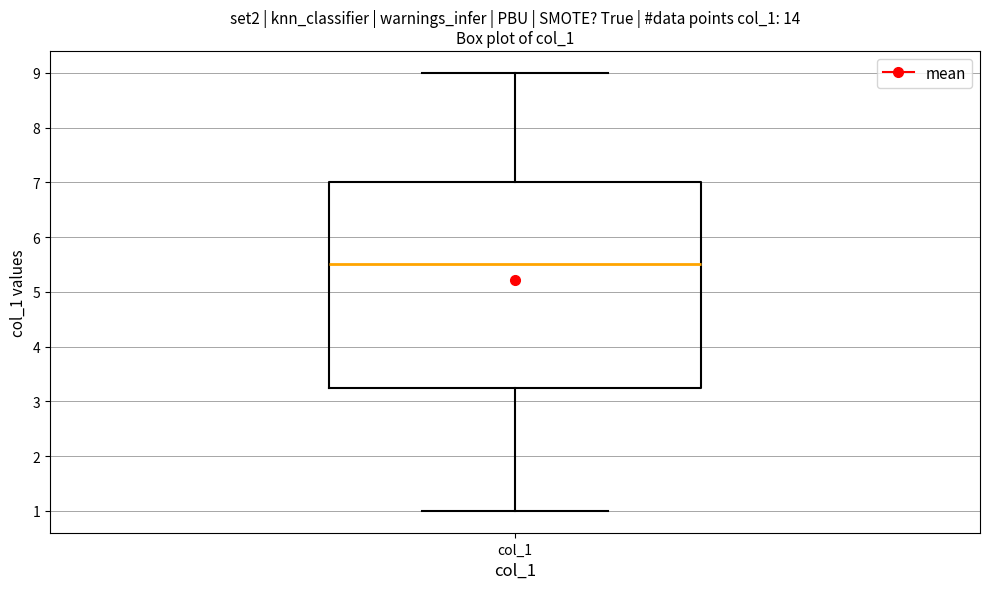

Where is the lower edge of the box for col_1 on the y-axis? The values are not printed on the chart, so give them approximately, as read against the axis.

3.3